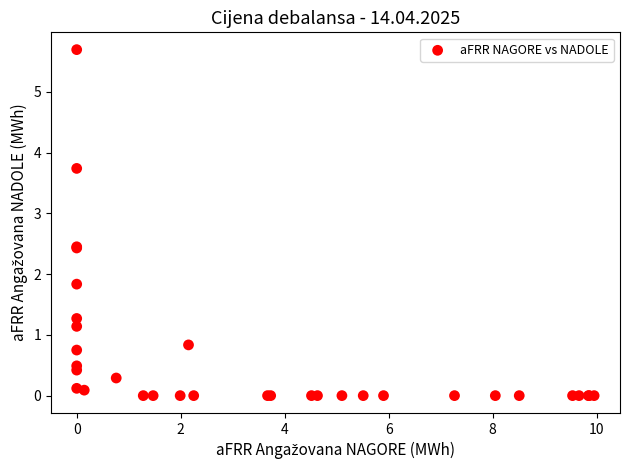

What Y value in the scatter plot is closest to 2?

1.8